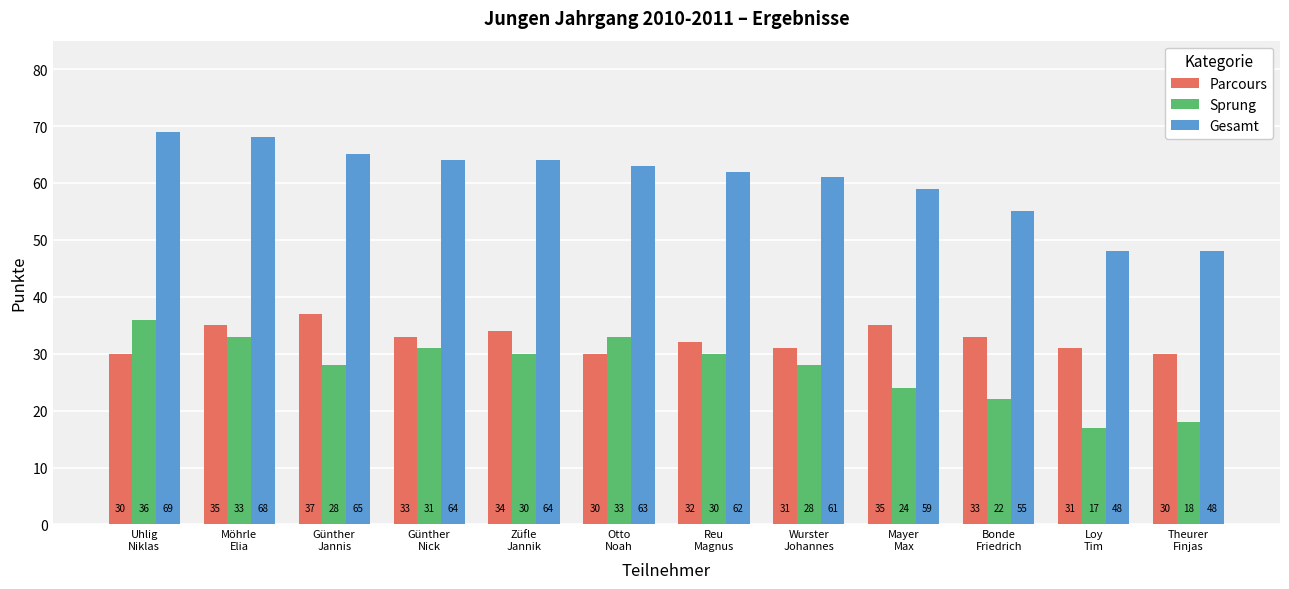

The Sprung series shows 33 at Otto
Noah. True or false?

True